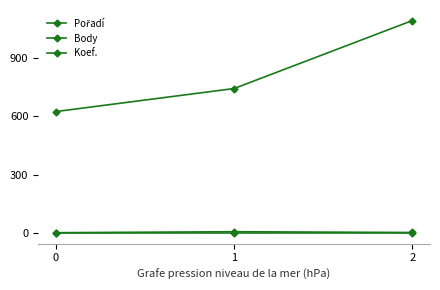

The value of Koef. at 1 is 1. True or false?

True